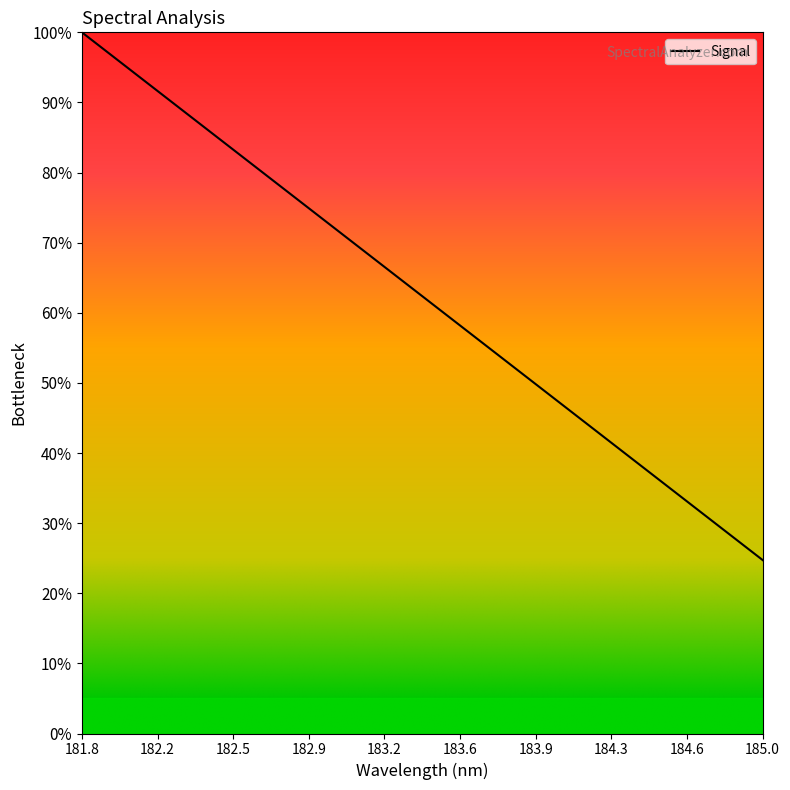

What is the maximum value shown in the chart?

100.0